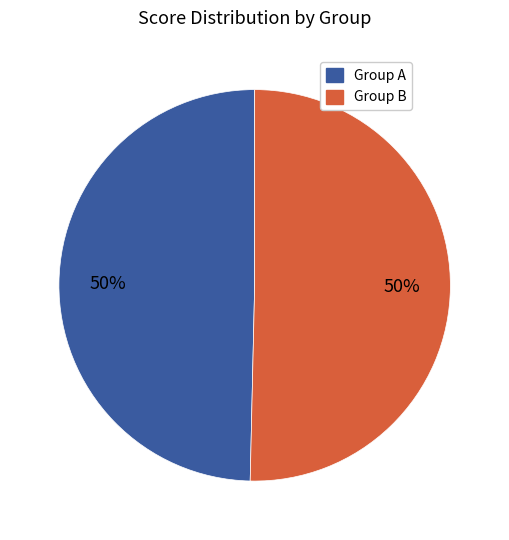

To the nearest percent, what is the average slice percentage?

50%